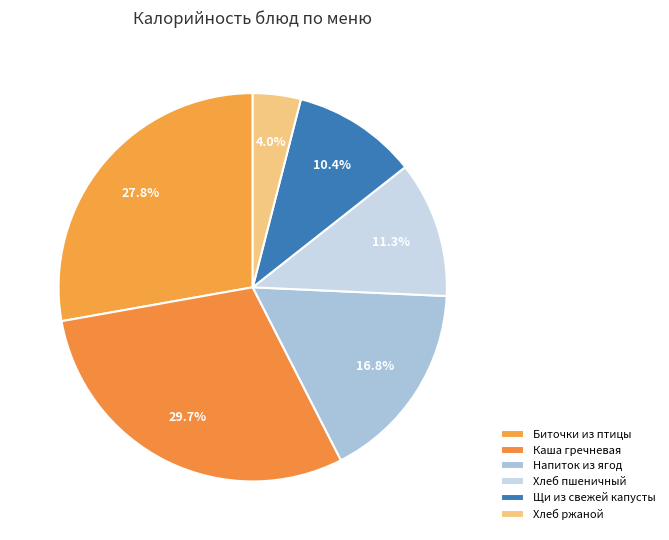

Which category has the biggest portion of the pie?

Каша гречневая (завтрак)